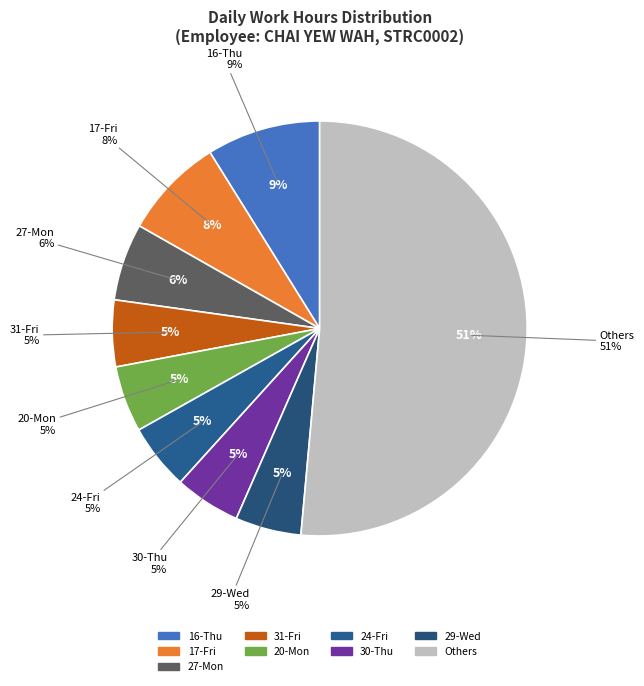

The 23-Thu slice represents 11% of the pie. True or false?

False